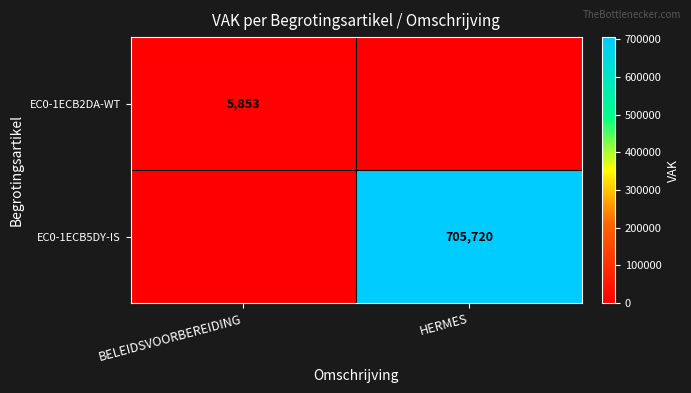

Is it true that EC0-1ECB5DY-IS equals 705720 at HERMES?

True